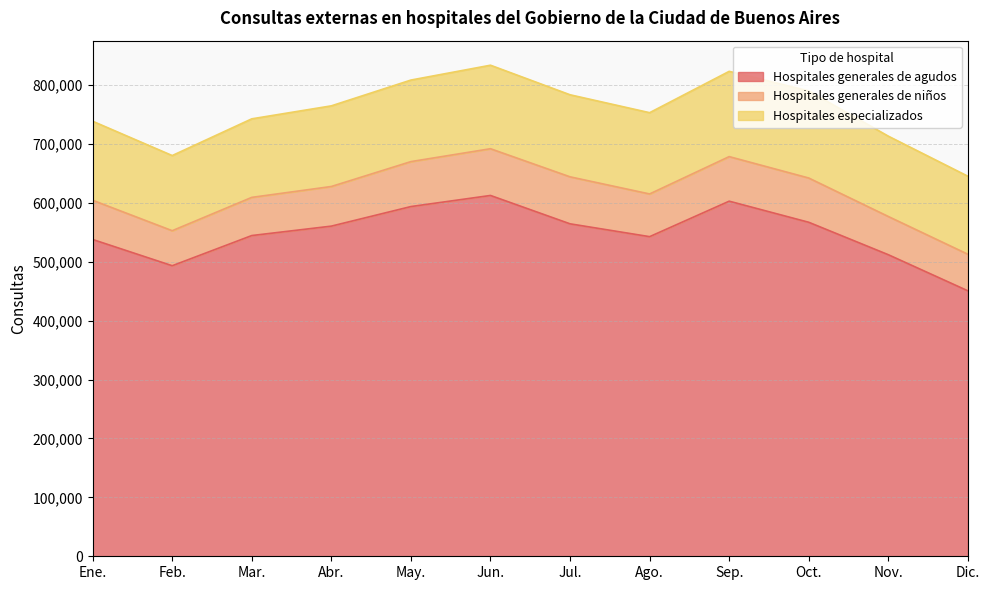

What is the value of the Hospitales generales de niños point at the 9th from the left?

75667